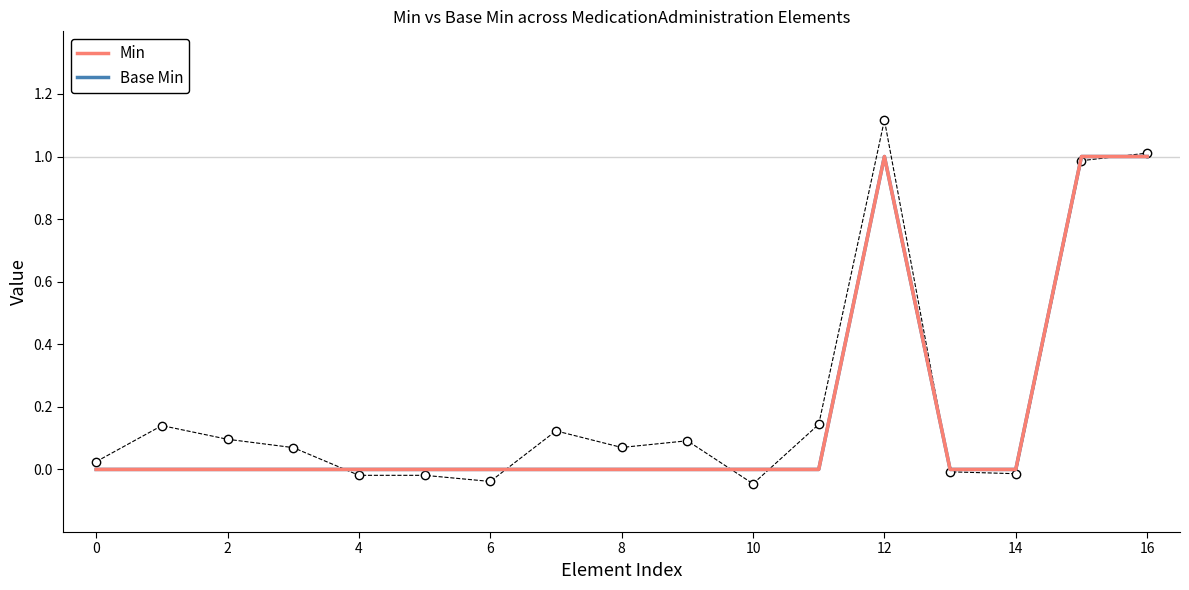

What are all the series names shown in the legend?

Min, Base Min